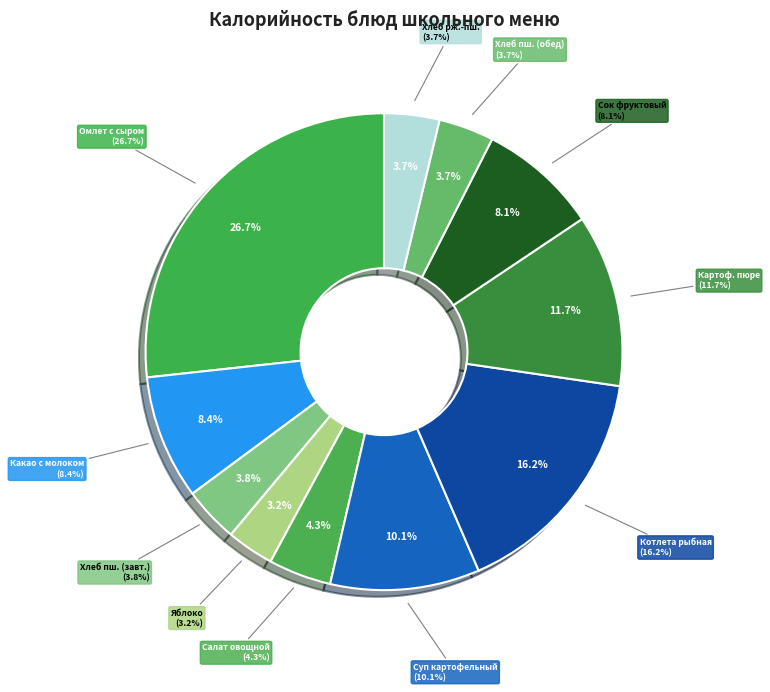

What is the smallest slice in the pie chart?

Яблоко